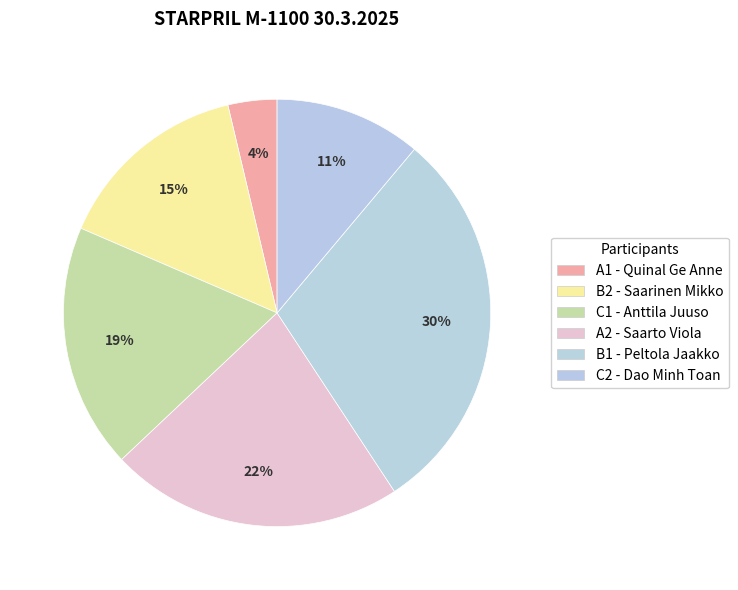

How many segments does this pie chart have?

6